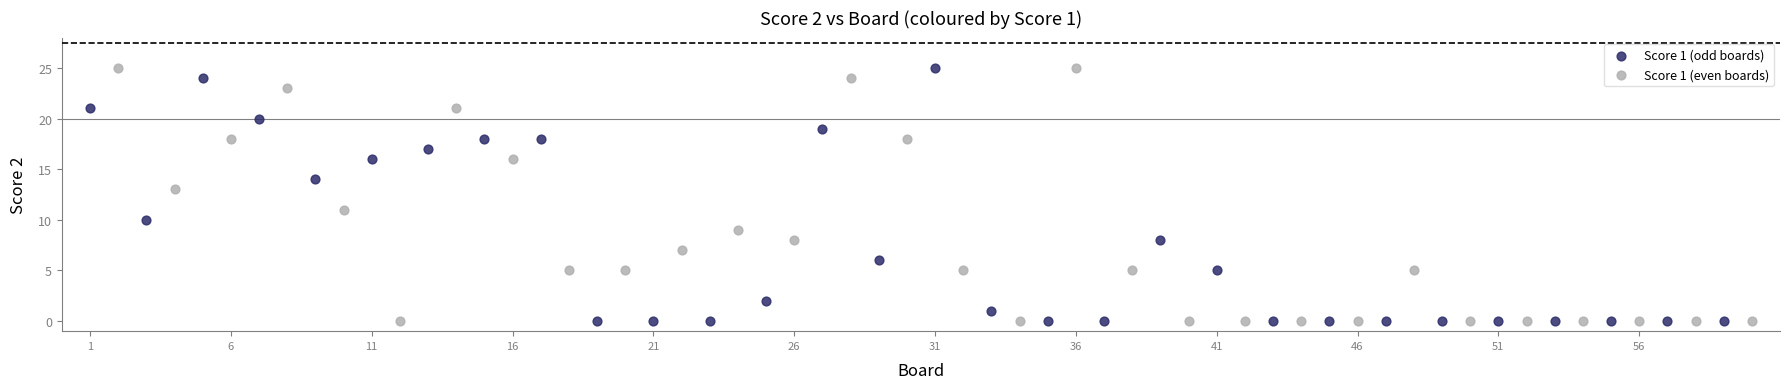

What are all the series names shown in the legend?

Score 1 (odd boards), Score 1 (even boards)